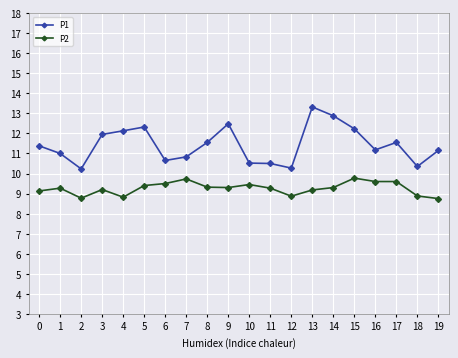

What is the minimum value shown in the chart?

8.8